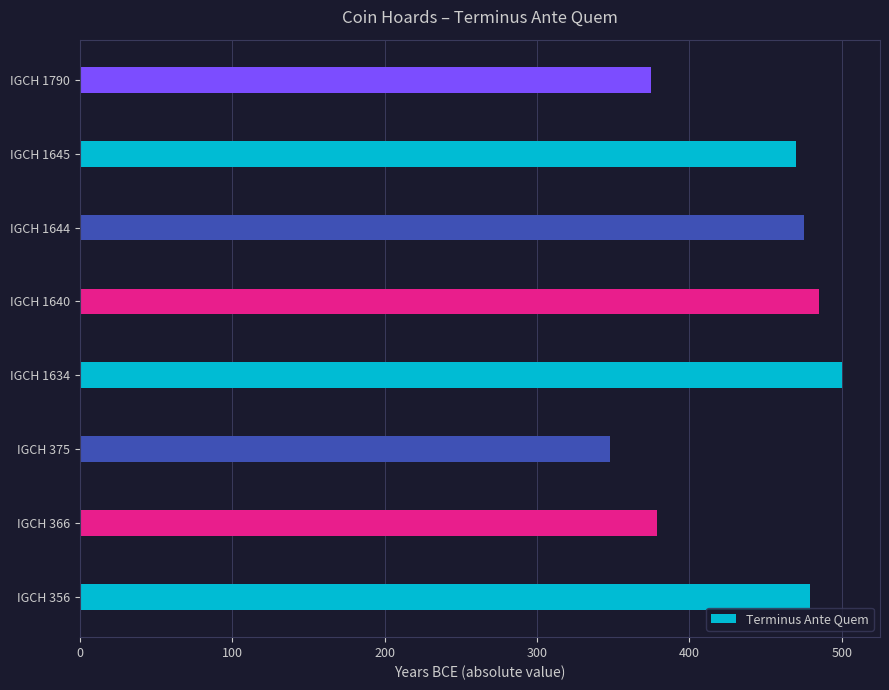

Read the value at IGCH 1640.

485